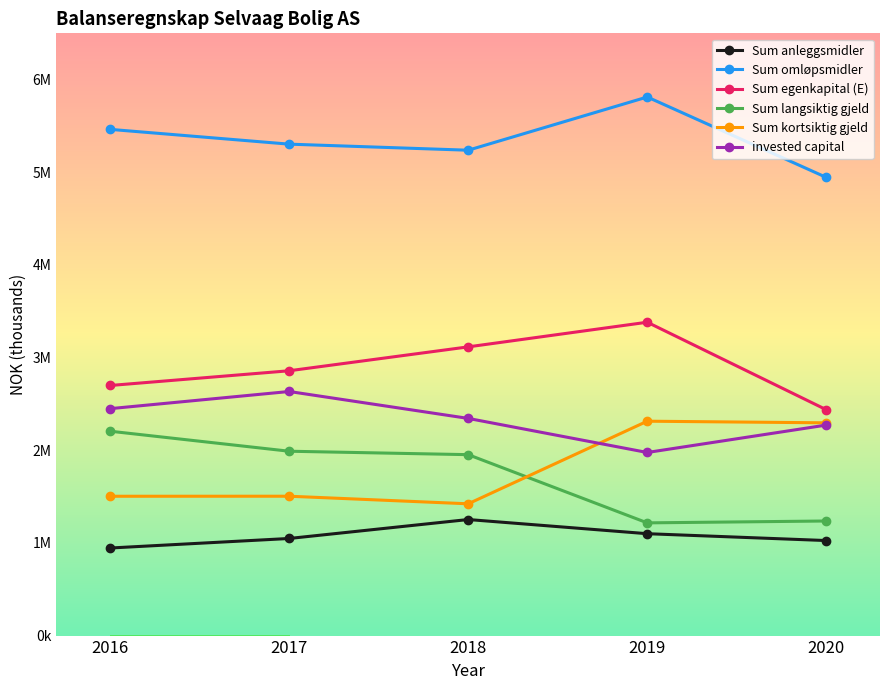

What are all the series names shown in the legend?

Sum anleggsmidler, Sum omløpsmidler, Sum egenkapital (E), Sum langsiktig gjeld, Sum kortsiktig gjeld, invested capital